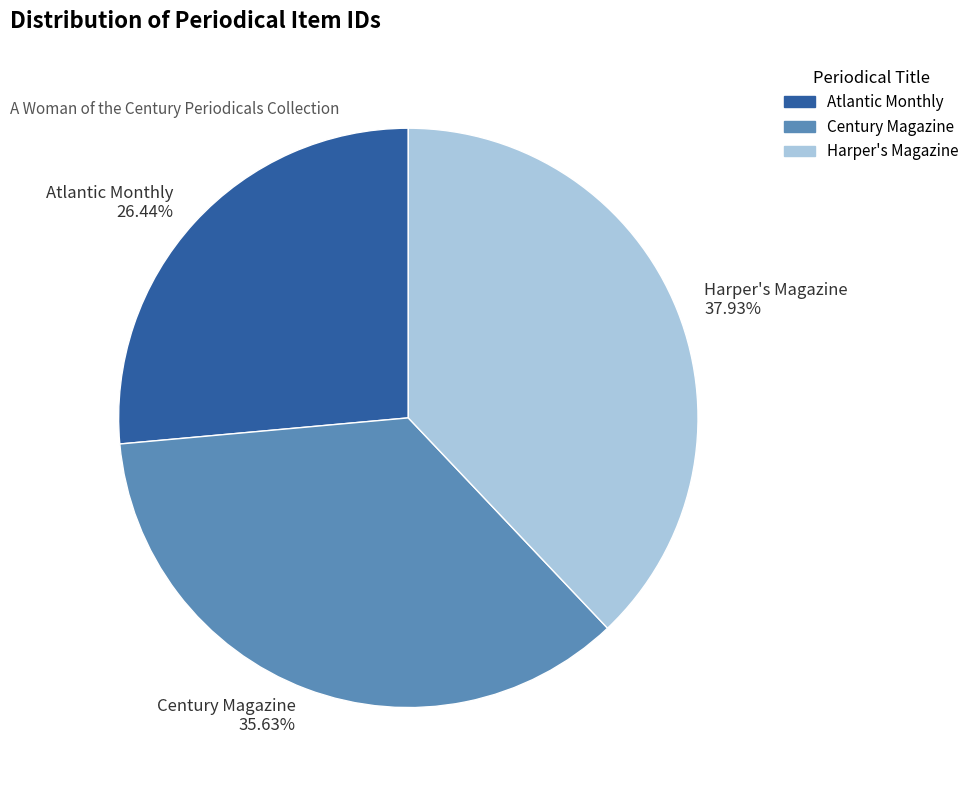

Which category has the smallest portion of the pie?

Atlantic Monthly